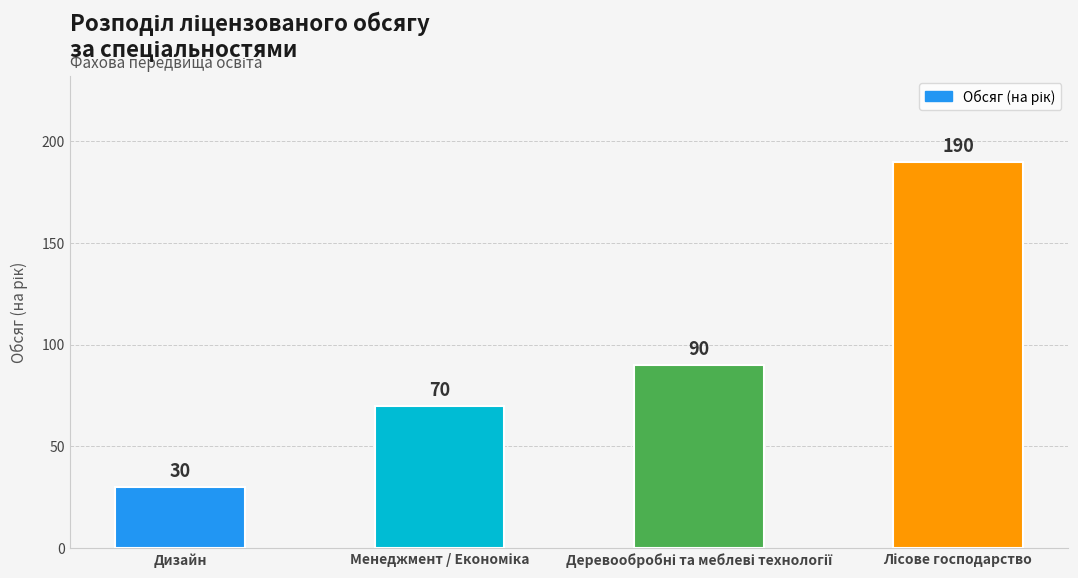

Reading left to right, transcribe all the data shown in this chart.

30	70	90	190